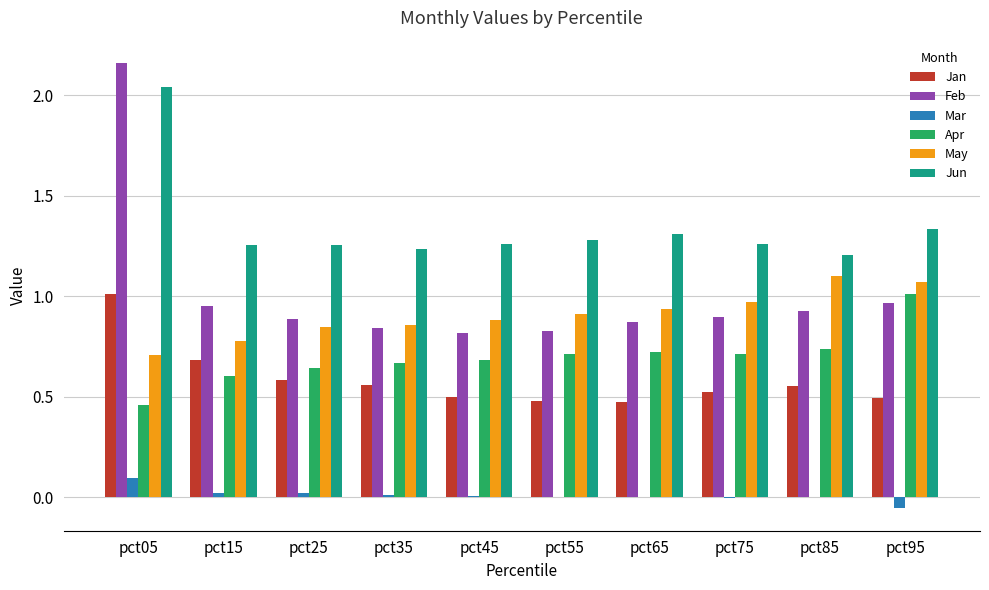

At which category is the sum across all series the highest?

pct05